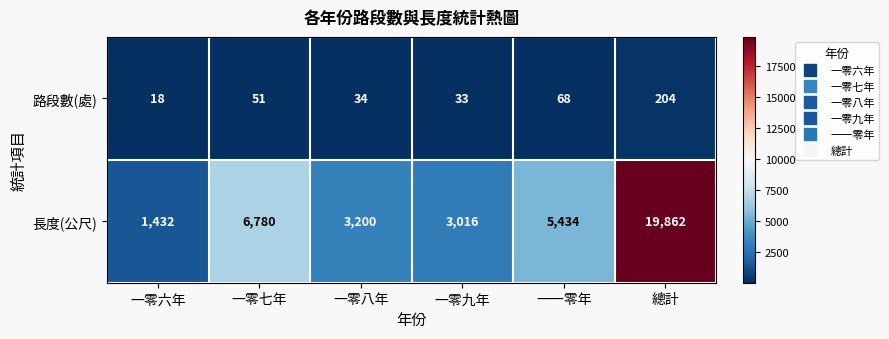

List the series in order of their peak value, lowest first.

路段數(處), 長度(公尺)